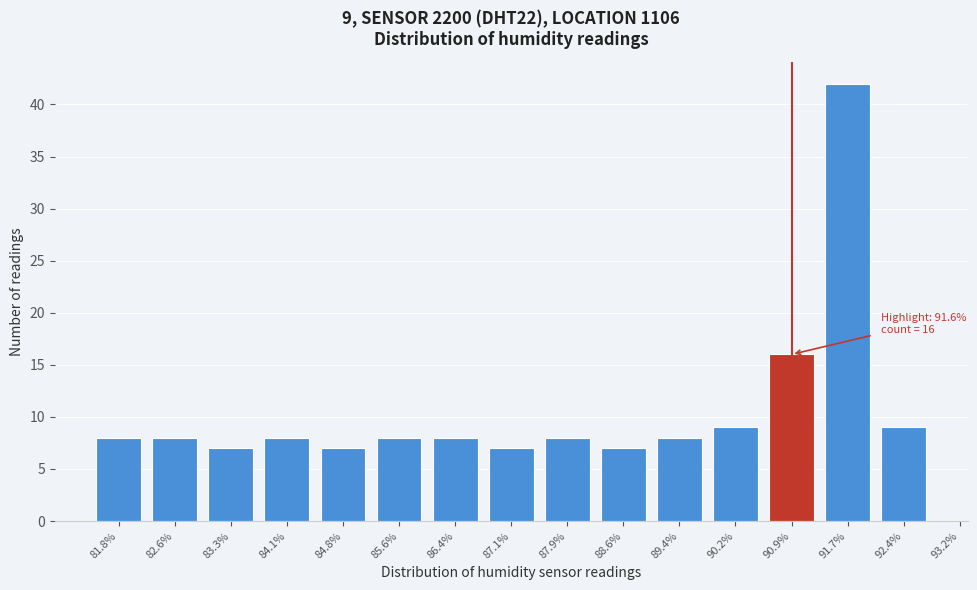

Reading right to left, extract all data points from this chart.

92.4%=9	91.7%=42	90.9%=16	90.2%=9	89.4%=8	88.6%=7	87.9%=8	87.1%=7	86.4%=8	85.6%=8	84.8%=7	84.1%=8	83.3%=7	82.6%=8	81.8%=8